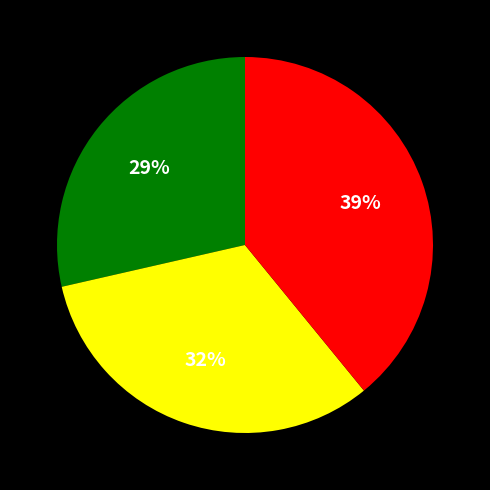

To the nearest percent, what is the average slice percentage?

33%